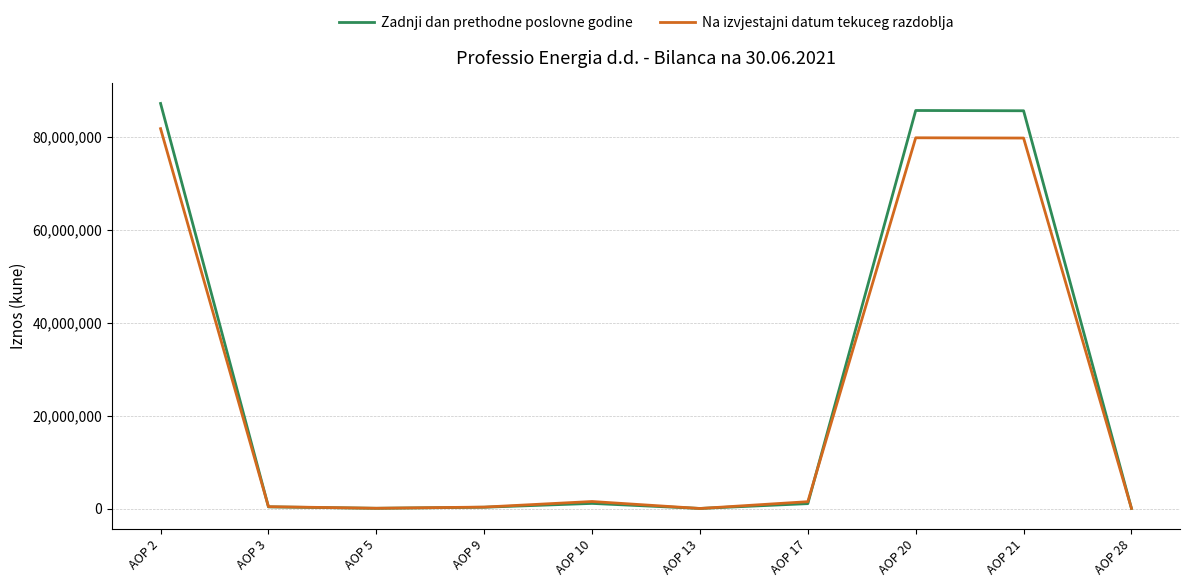

Rank the series by their maximum value, from highest to lowest.

Zadnji dan prethodne poslovne godine, Na izvjestajni datum tekuceg razdoblja